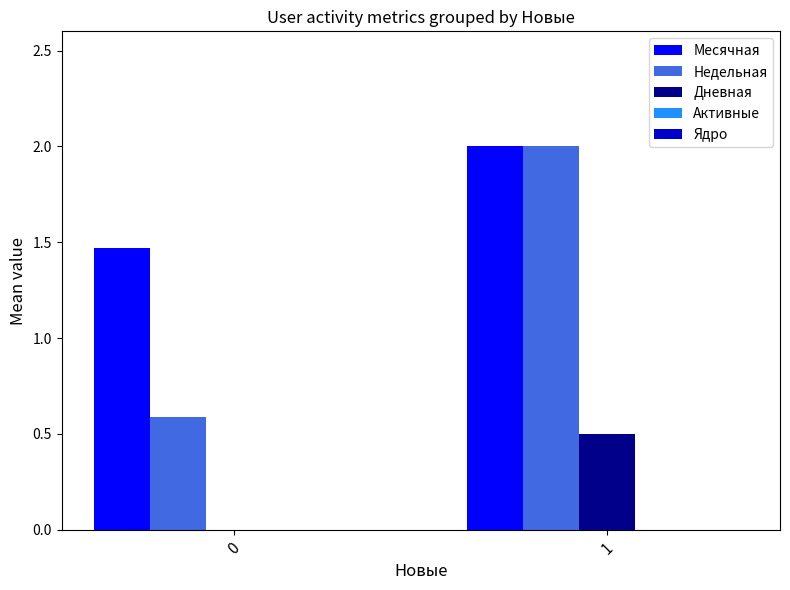

How many distinct data groups are displayed?

3